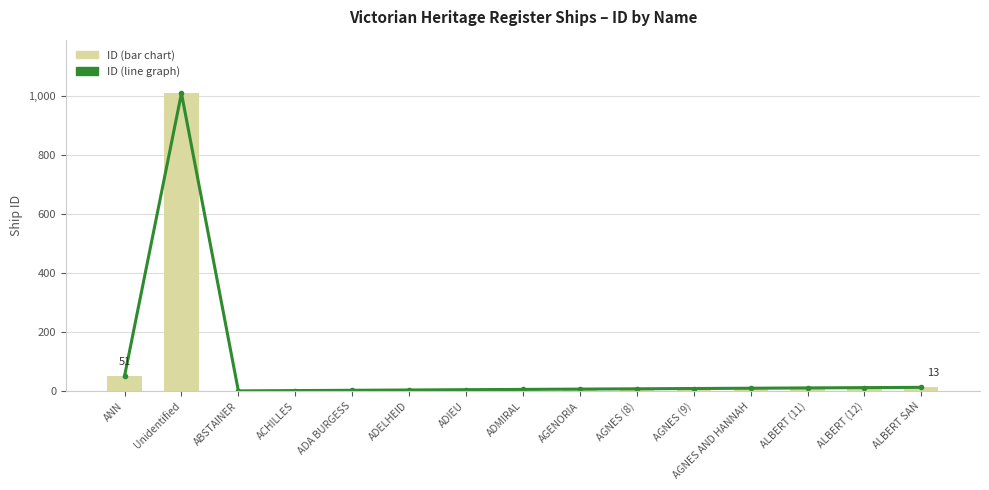

Reading left to right, what are all the values shown in this chart?

ID (line graph): ANN=51	Unidentified=1009	ABSTAINER=1	ACHILLES=2	ADA BURGESS=3	ADELHEID=4	ADIEU=5	ADMIRAL=6	AGENORIA=7	AGNES (8)=8	AGNES (9)=9	AGNES AND HANNAH=10	ALBERT (11)=11	ALBERT (12)=12	ALBERT SAN=13
ID (bar chart): ANN=51	Unidentified=1009	ABSTAINER=1	ACHILLES=2	ADA BURGESS=3	ADELHEID=4	ADIEU=5	ADMIRAL=6	AGENORIA=7	AGNES (8)=8	AGNES (9)=9	AGNES AND HANNAH=10	ALBERT (11)=11	ALBERT (12)=12	ALBERT SAN=13